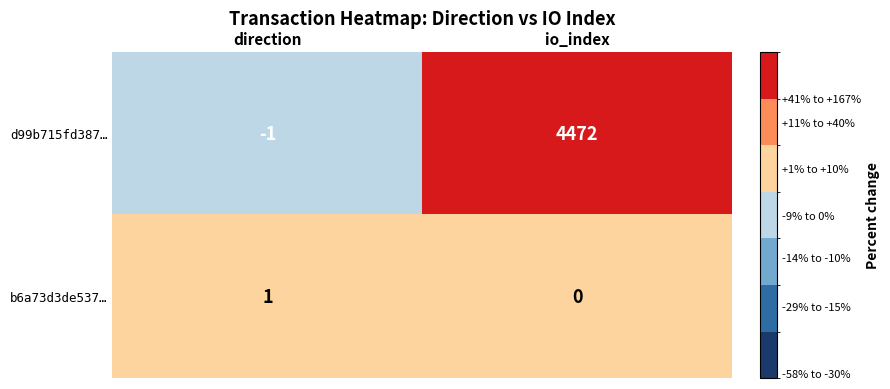

List the series in order of their peak value, highest first.

d99b715fd387…, b6a73d3de537…